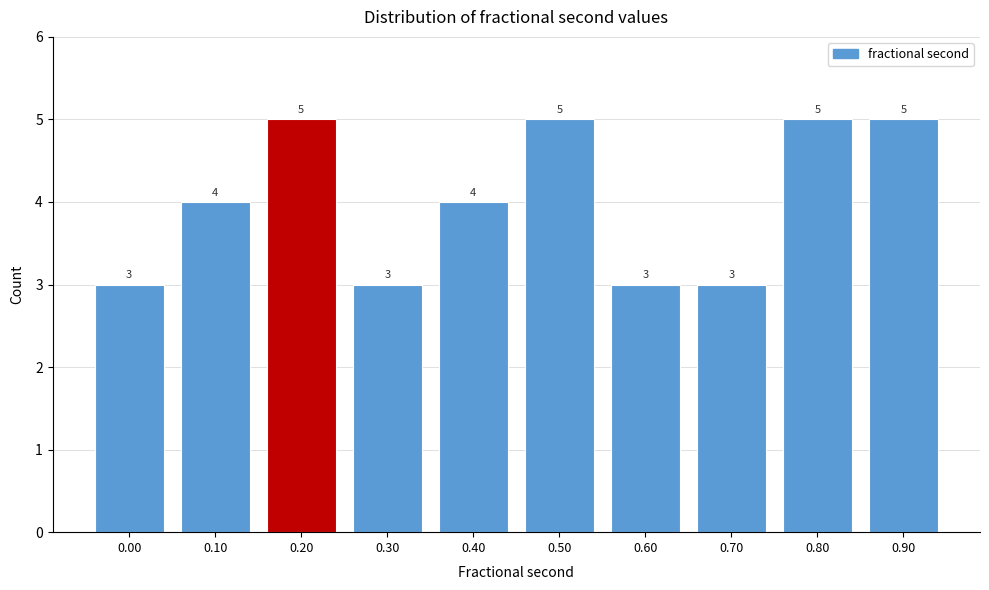

Reading left to right, extract all data points from this chart.

0.00=3	0.10=4	0.20=5	0.30=3	0.40=4	0.50=5	0.60=3	0.70=3	0.80=5	0.90=5